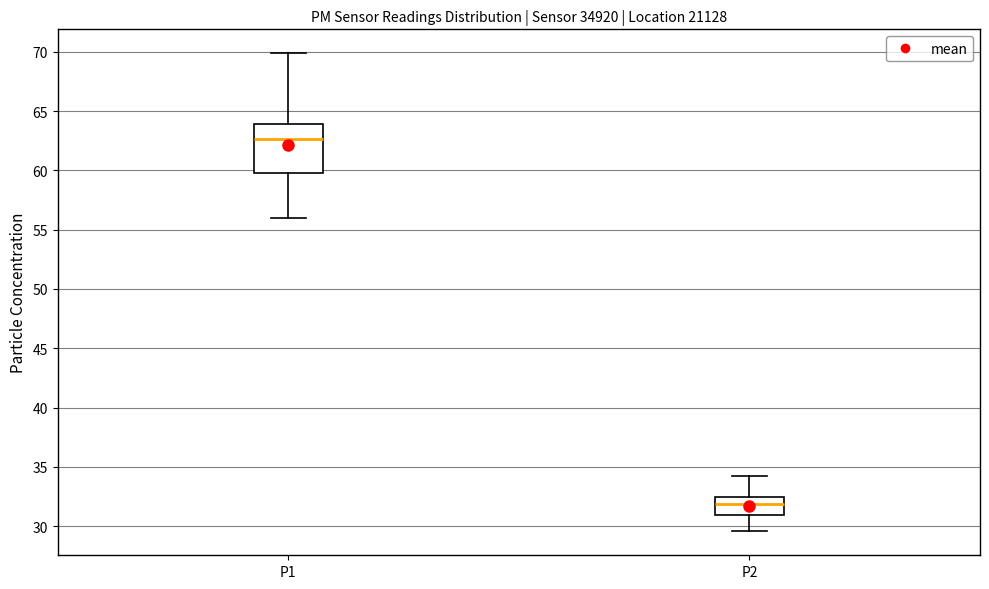

Which box is the tallest, from its lower edge to its upper edge?

P1